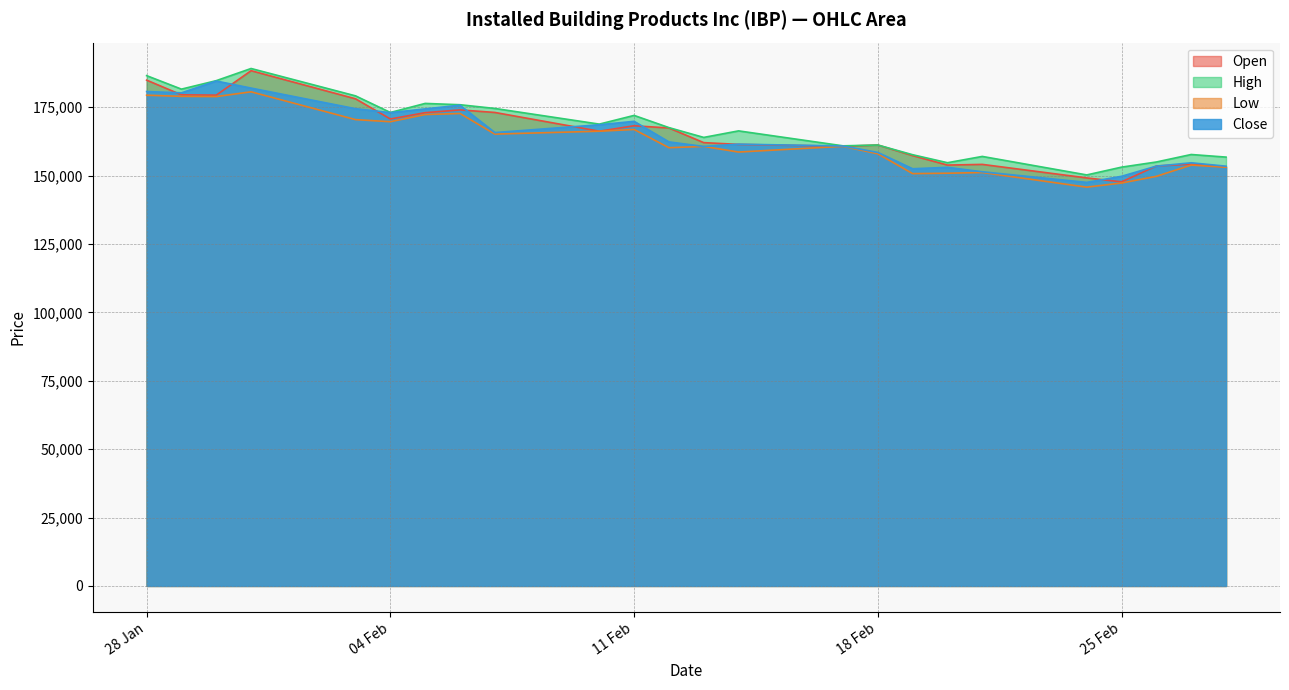

Is it true that Low equals 147295 at 25 Feb?

True